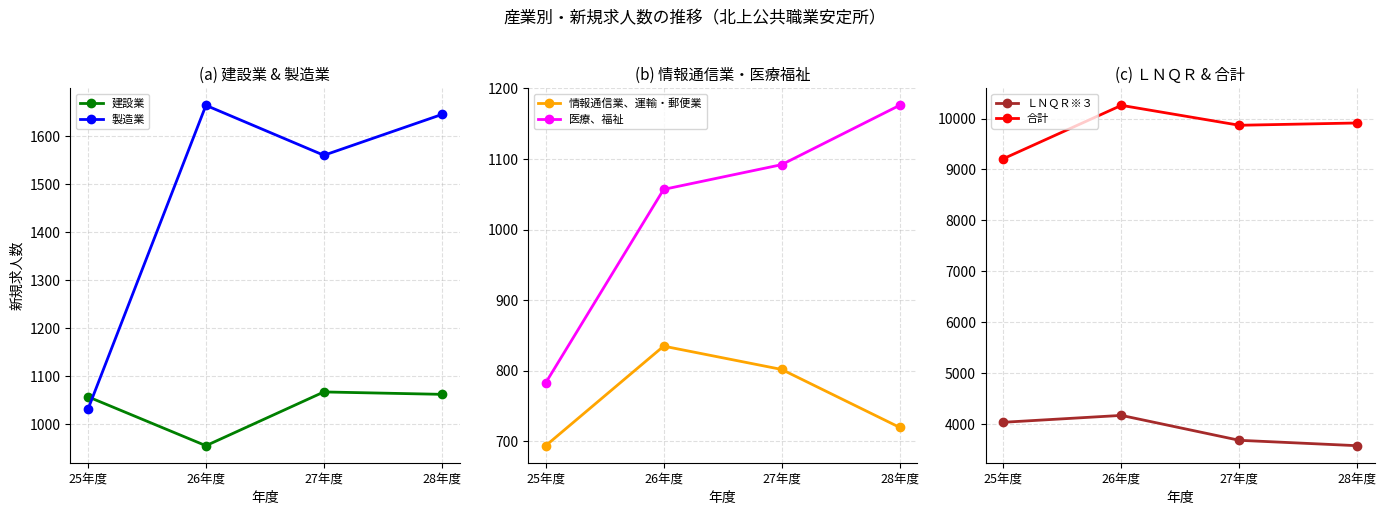

At 28年度, list the series in order from smallest to largest.

情報通信業、運輸・郵便業, 建設業, 医療、福祉, 製造業, ＬＮＱＲ※３, 合計